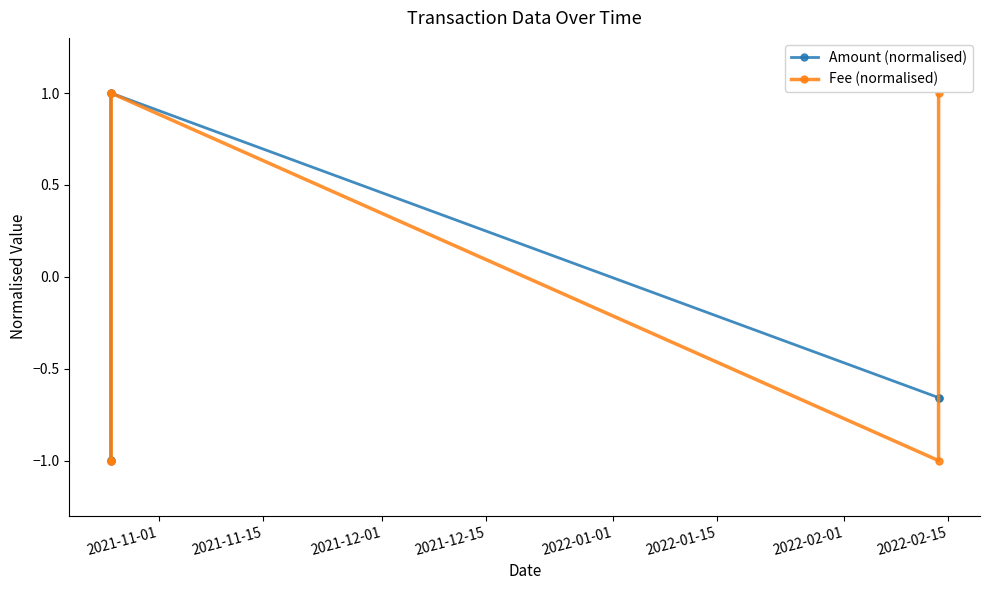

Is this an area chart (filled region under the line)?

No